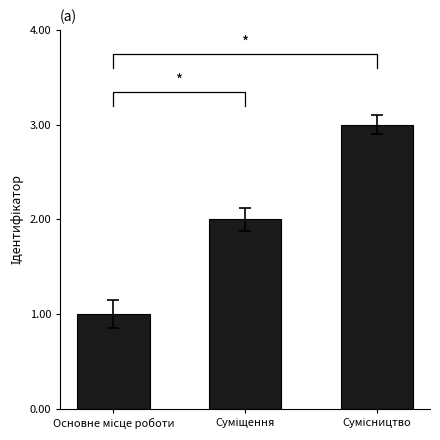

Rank the categories by value from highest to lowest.

Сумісництво, Суміщення, Основне місце роботи